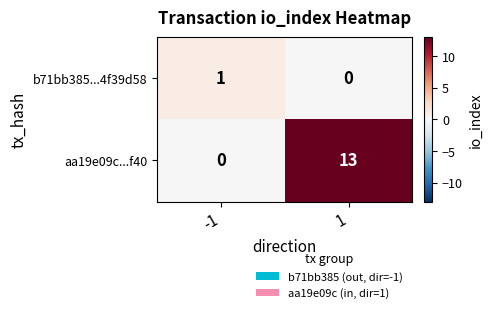

Between -1 and 1, which series saw the biggest shift?

aa19e09c...f40